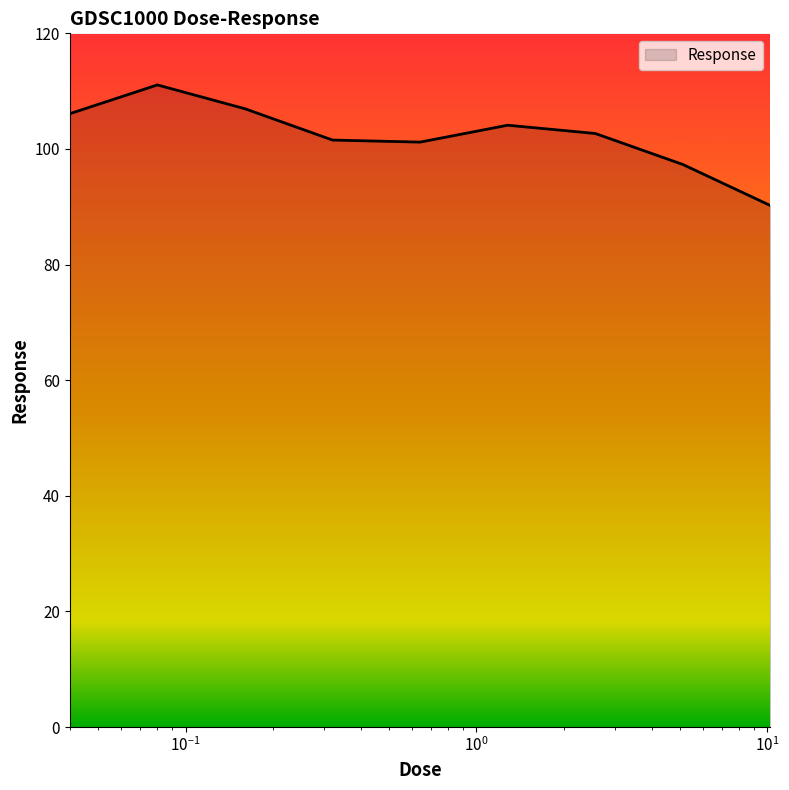

How many lines are shown in the chart?

1